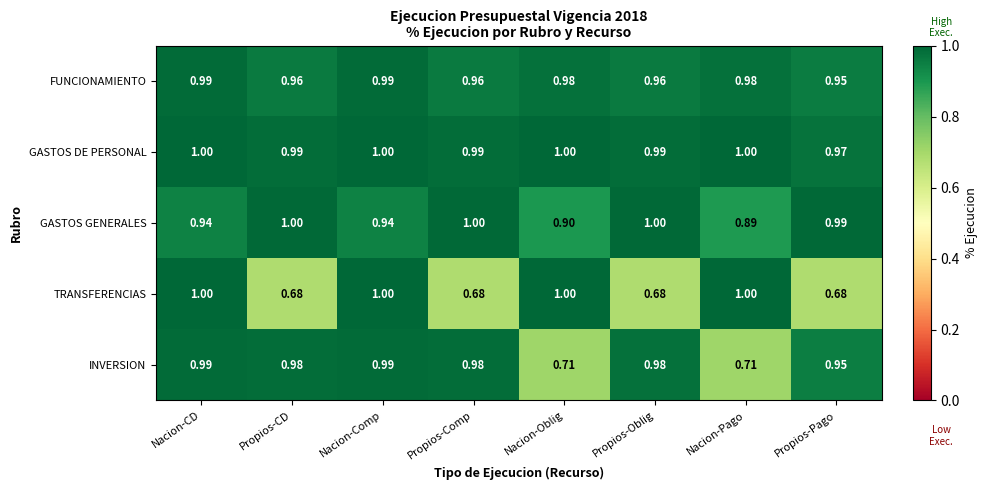

Which series has the widest spread of values?

TRANSFERENCIAS